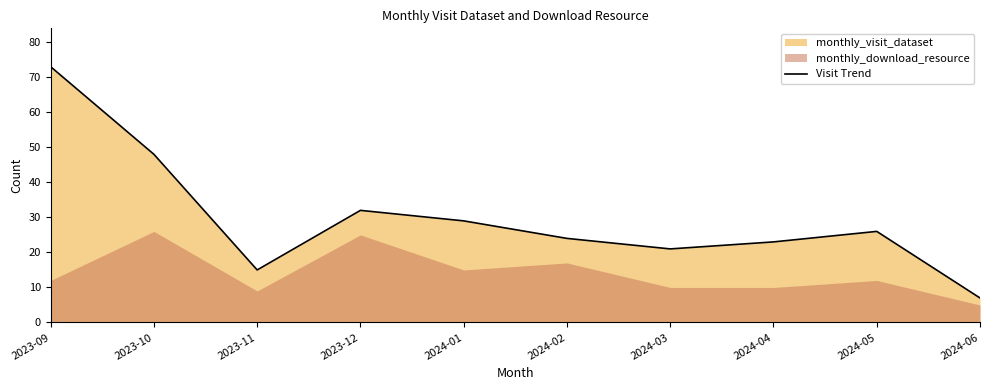

Reading right to left, what are all the values shown in this chart?

2024-06=7	2024-05=26	2024-04=23	2024-03=21	2024-02=24	2024-01=29	2023-12=32	2023-11=15	2023-10=48	2023-09=73